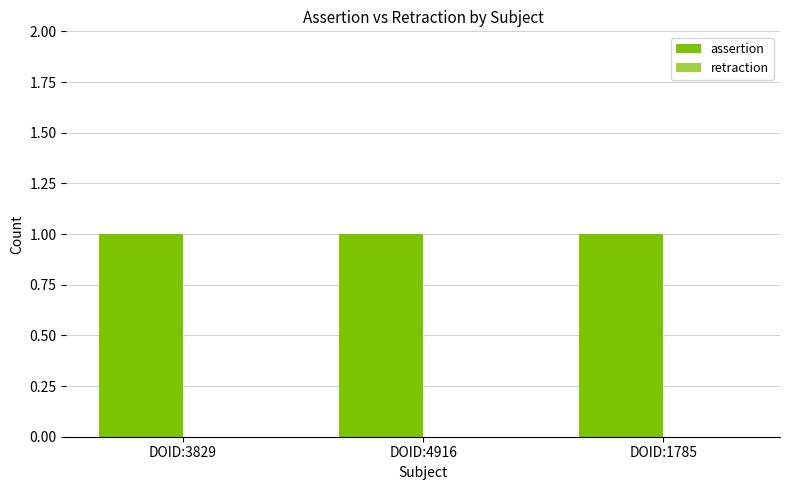

Is the value of assertion at DOID:3829 greater than the value of retraction at DOID:4916?

Yes